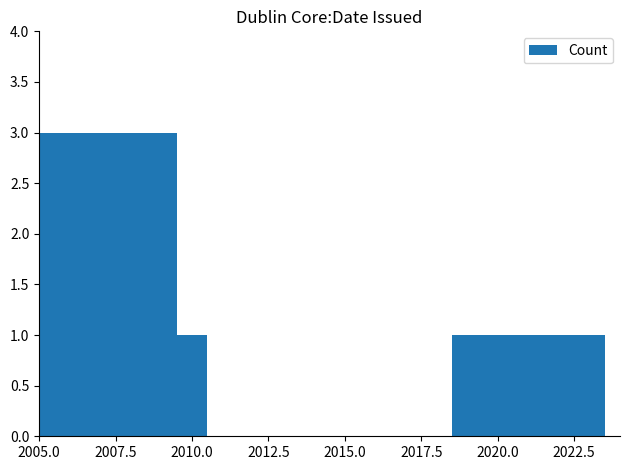

What is the sum of all values?

5